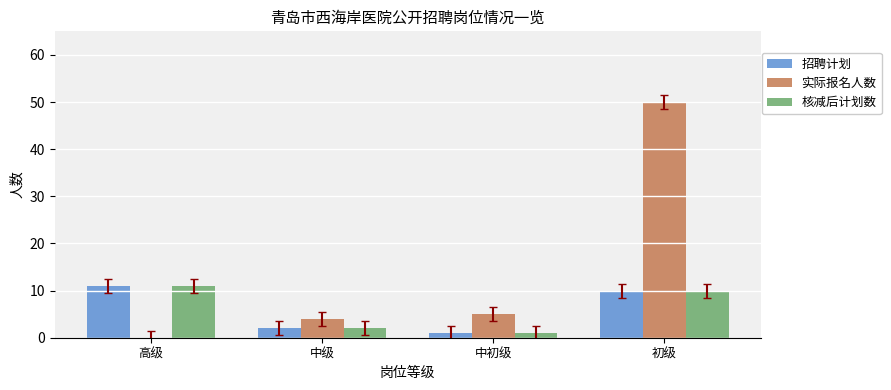

At which category does the chart reach its peak across all series?

初级